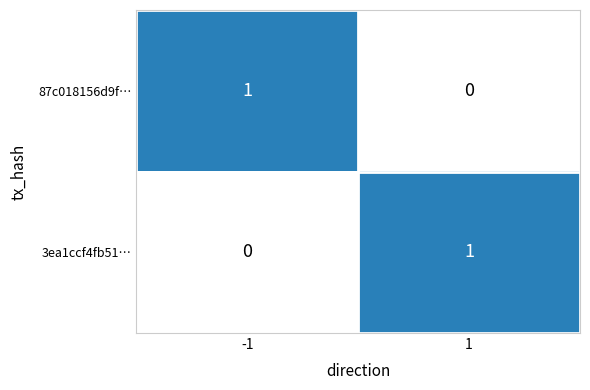

True or false: 87c018156d9f… has a value of 0 at -1.

False